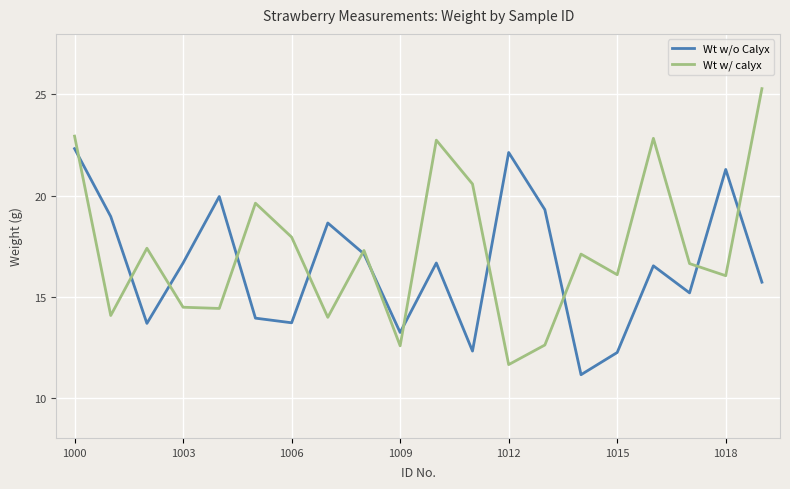

Which series has the largest range (max minus min)?

Wt w/ calyx